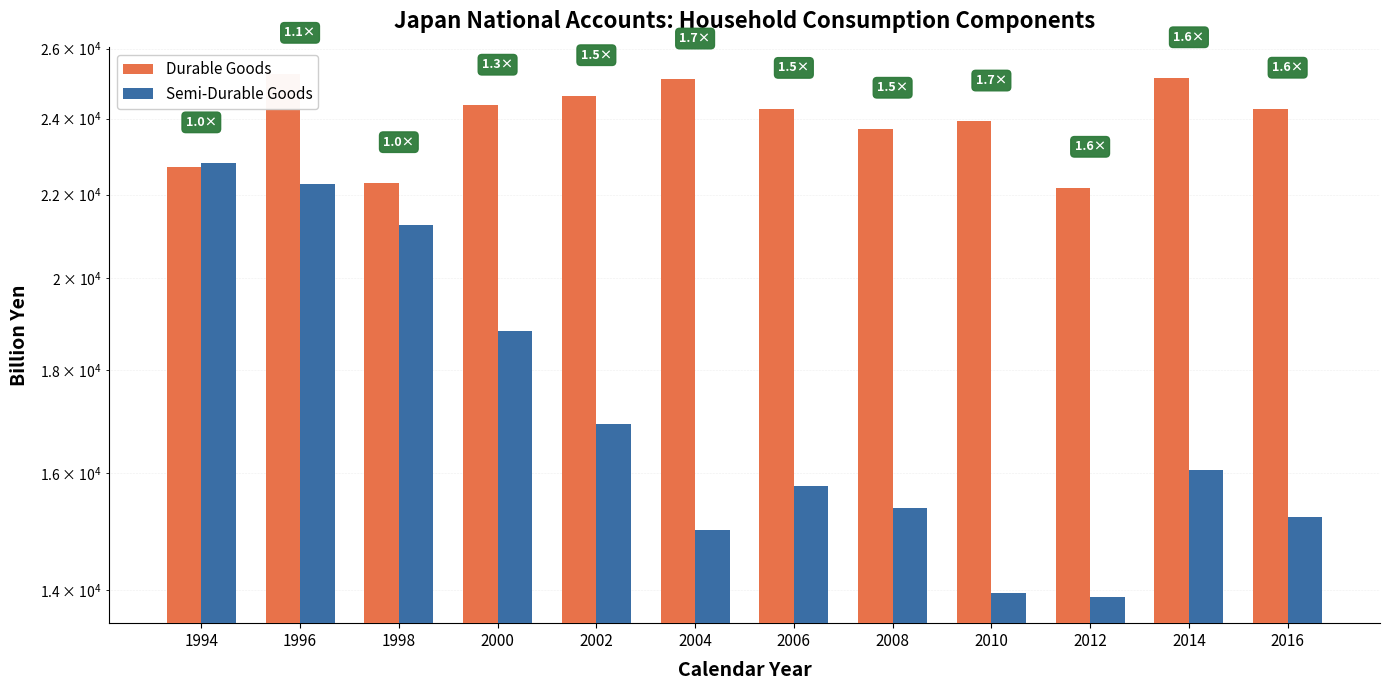

What are all the series names shown in the legend?

Durable Goods, Semi-Durable Goods